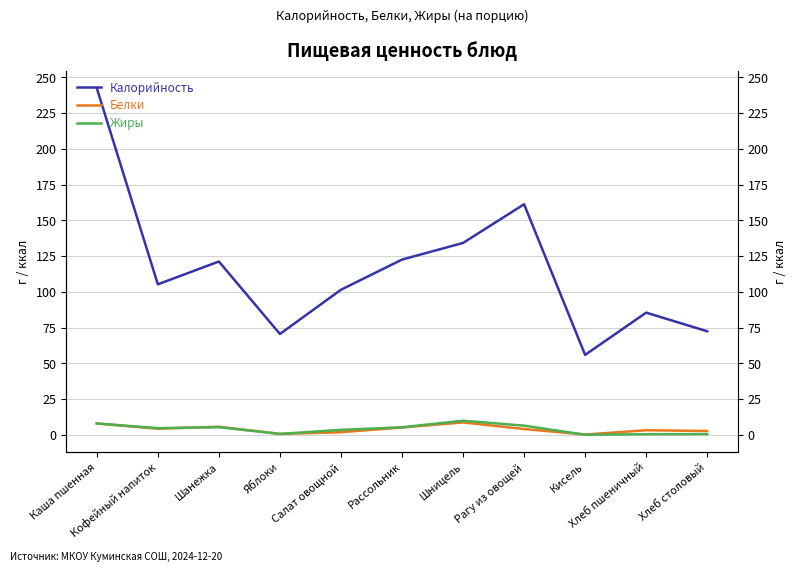

What are all the series names shown in the legend?

Калорийность, Белки, Жиры